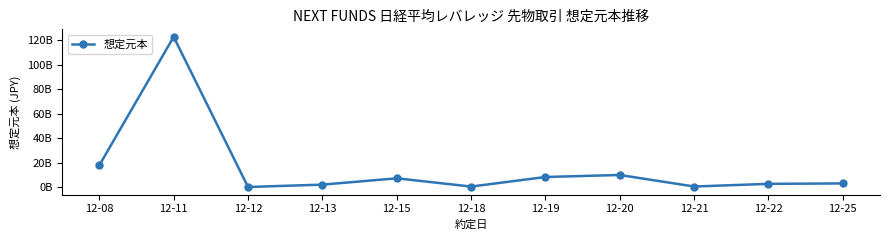

Is this an area chart (filled region under the line)?

No